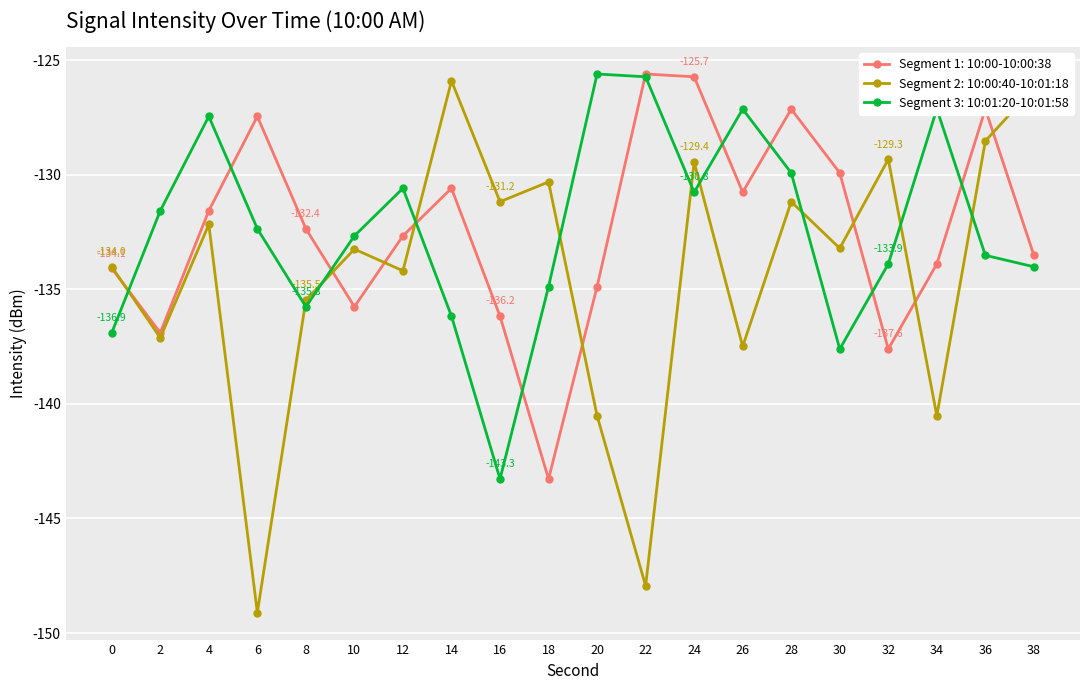

What is the spread (max minus min) of values at 34?

13.4